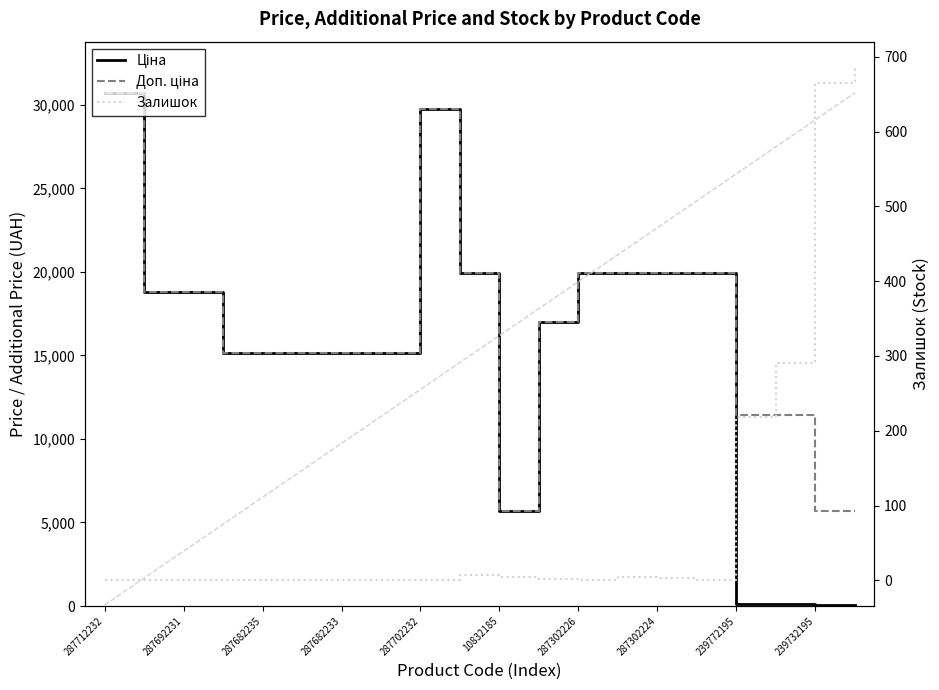

What is the average value of the Ціна series?

14823.6